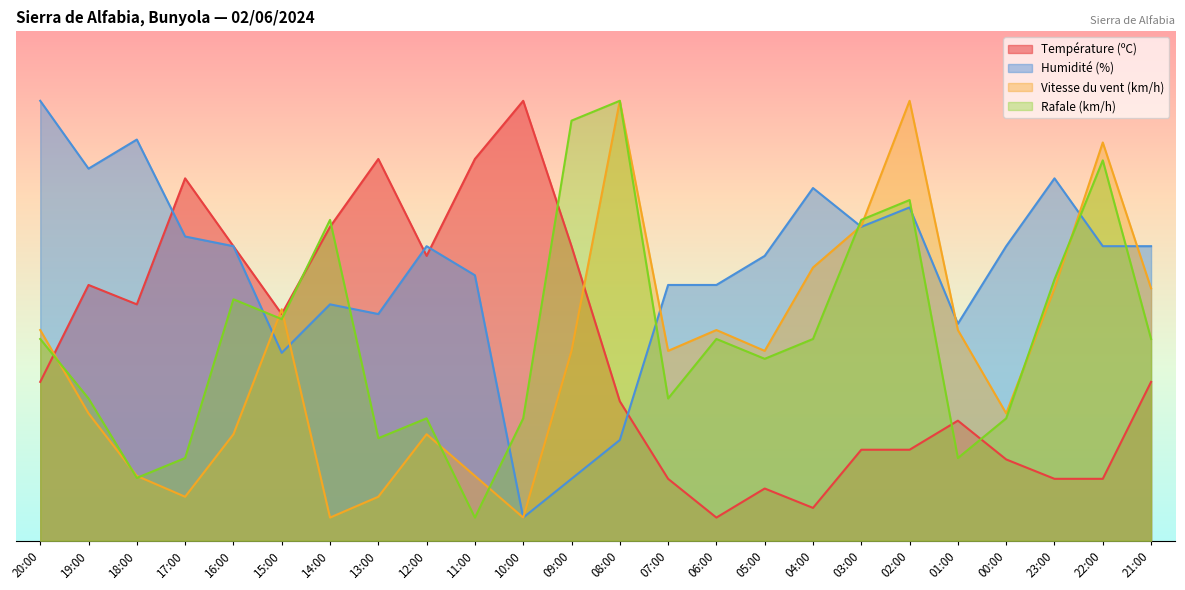

After their last crossing, which series has the higher values: Température (ºC) or Vitesse du vent (km/h)?

Vitesse du vent (km/h)